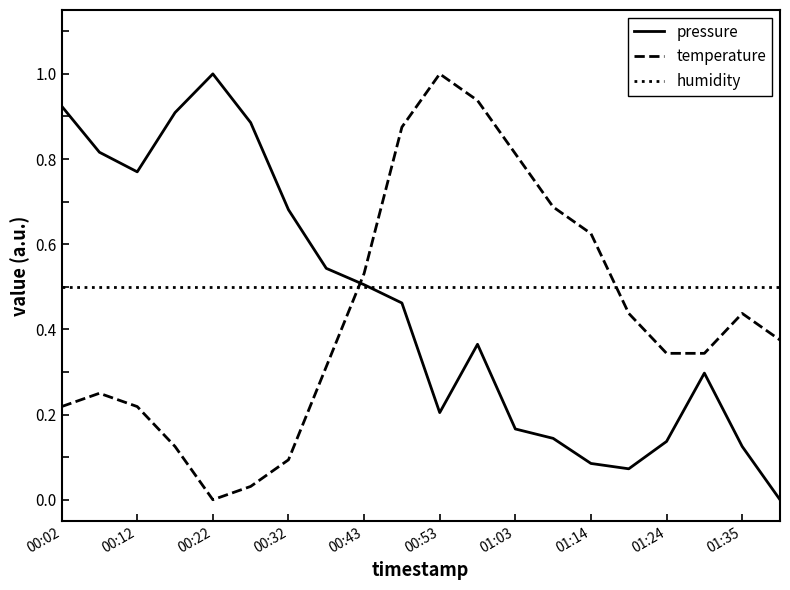

True or false: pressure and temperature intersect in this chart.

True